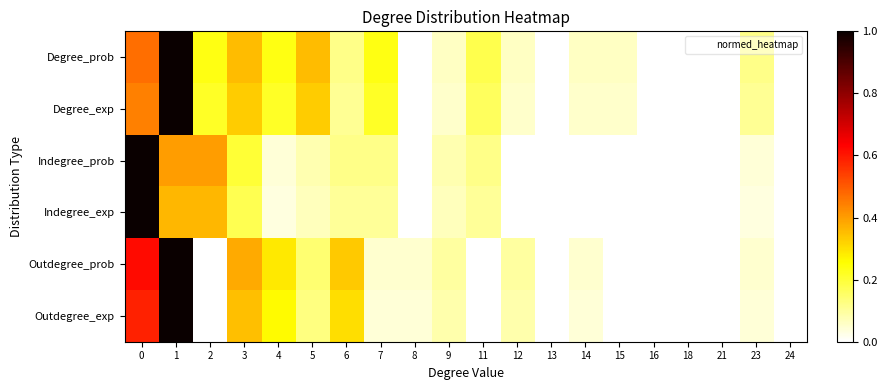

Reading right to left, extract all data points from this chart.

Degree_prob: 24=0.0	23=0.1	21=0.0	18=0.0	16=0.0	15=0.1	14=0.1	13=0.0	12=0.1	11=0.2	9=0.1	8=0.0	7=0.2	6=0.1	5=0.4	4=0.2	3=0.4	2=0.2	1=1.0	0=0.5
Degree_exp: 24=0.0	23=0.1	21=0.0	18=0.0	16=0.0	15=0.1	14=0.1	13=0.0	12=0.1	11=0.2	9=0.1	8=0.0	7=0.2	6=0.1	5=0.3	4=0.2	3=0.3	2=0.2	1=1.0	0=0.4
Indegree_prob: 24=0.0	23=0.0	21=0.0	18=0.0	16=0.0	15=0.0	14=0.0	13=0.0	12=0.0	11=0.1	9=0.1	8=0.0	7=0.1	6=0.1	5=0.1	4=0.0	3=0.2	2=0.4	1=0.4	0=1.0
Indegree_exp: 24=0.0	23=0.0	21=0.0	18=0.0	16=0.0	15=0.0	14=0.0	13=0.0	12=0.0	11=0.1	9=0.1	8=0.0	7=0.1	6=0.1	5=0.1	4=0.0	3=0.2	2=0.4	1=0.4	0=1.0
Outdegree_prob: 24=0.0	23=0.0	21=0.0	18=0.0	16=0.0	15=0.0	14=0.0	13=0.0	12=0.1	11=0.0	9=0.1	8=0.0	7=0.0	6=0.3	5=0.1	4=0.3	3=0.4	2=0.0	1=1.0	0=0.6
Outdegree_exp: 24=0.0	23=0.0	21=0.0	18=0.0	16=0.0	15=0.0	14=0.0	13=0.0	12=0.1	11=0.0	9=0.1	8=0.0	7=0.0	6=0.3	5=0.1	4=0.3	3=0.3	2=0.0	1=1.0	0=0.6